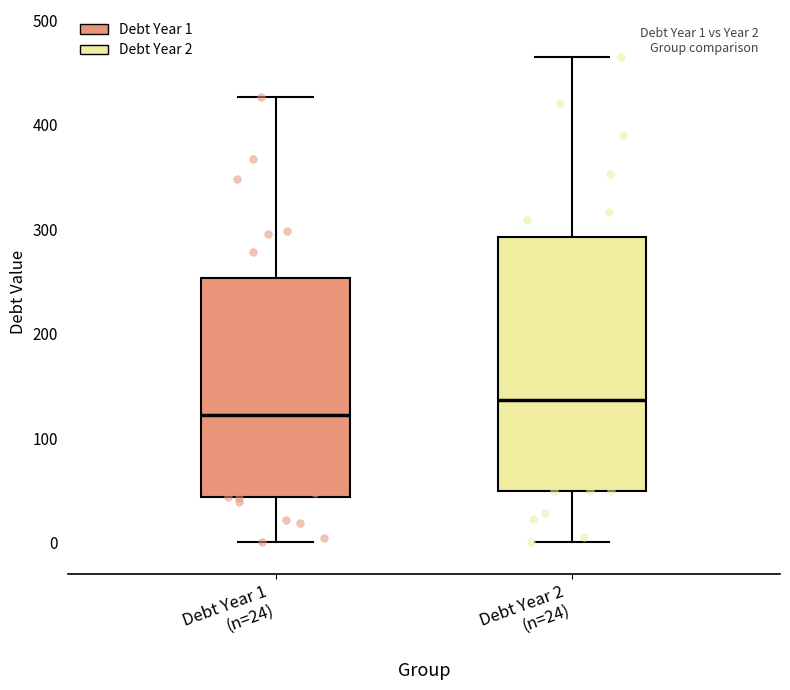

Which box is the tallest, from its lower edge to its upper edge?

Debt Year 2 (n=24)